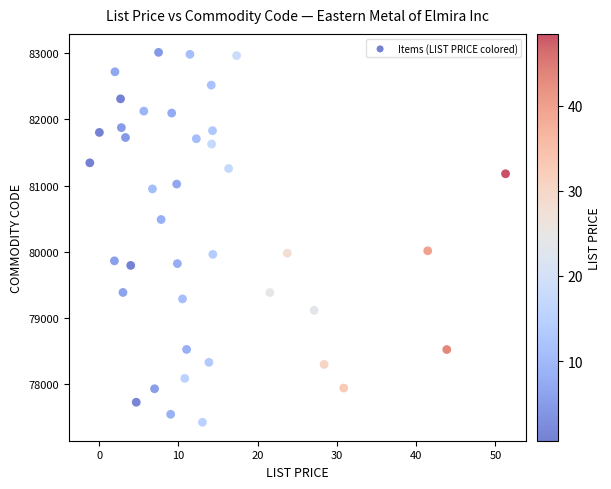

What is the range of Y values (max minus min)?

5590.9